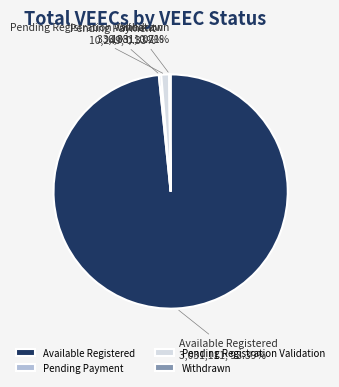

Between Pending Payment and Available Registered, which is larger?

Available Registered